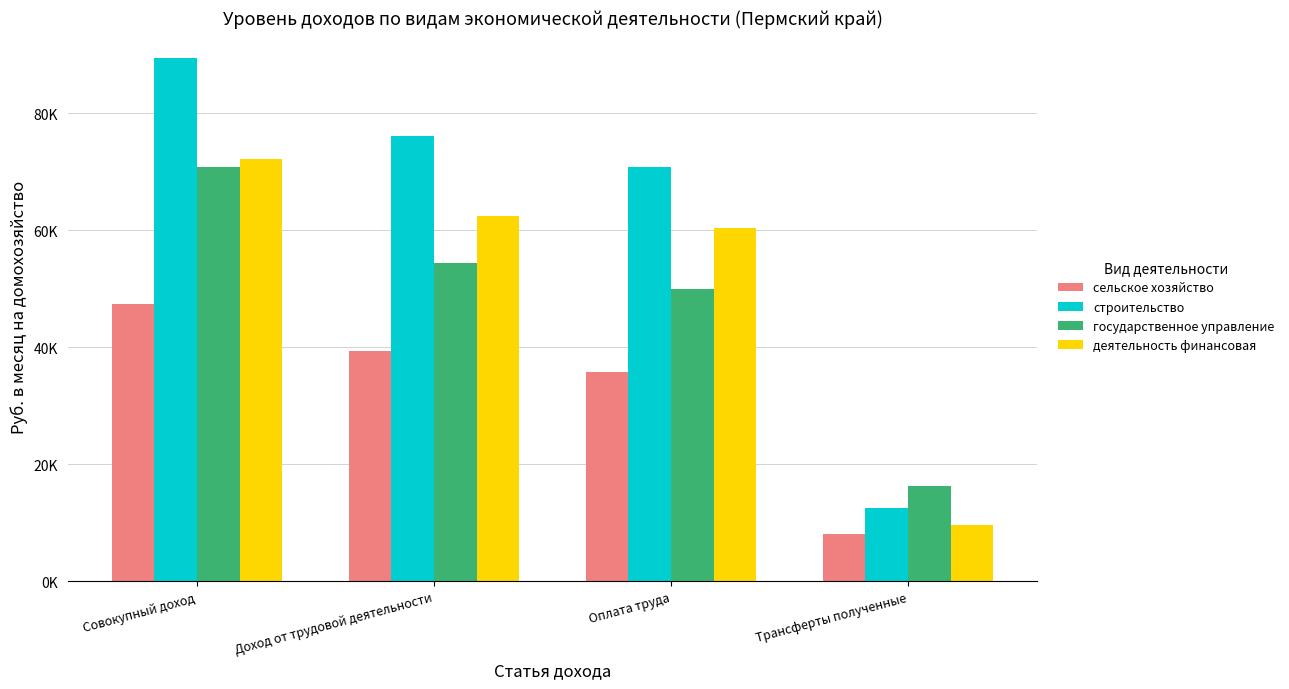

At which label does государственное управление reach its peak?

Совокупный доход